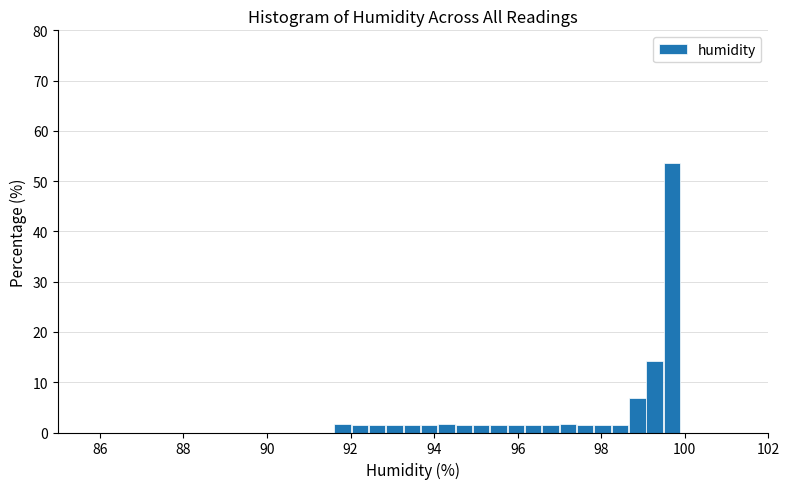

Around what value on the x-axis is the tallest bar? Give the approximate position of its centre, as read against the axis.

99.6